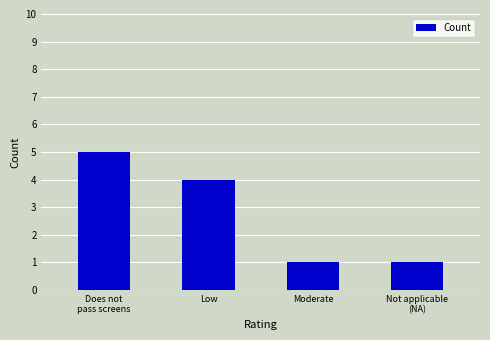

At which label does the data first exceed 4?

Does not
pass screens